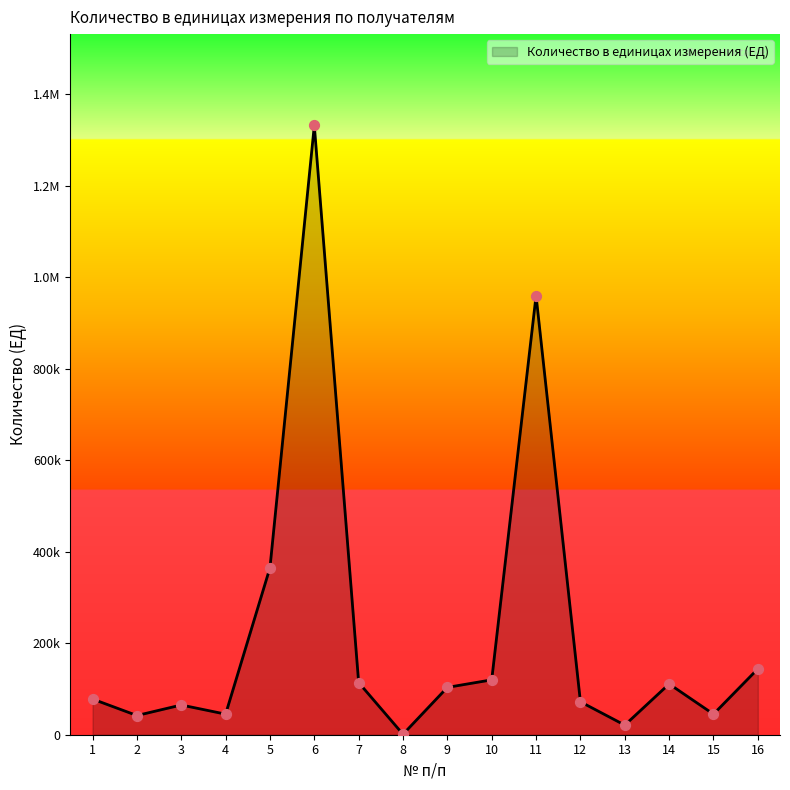

Does the chart have visible grid lines?

No